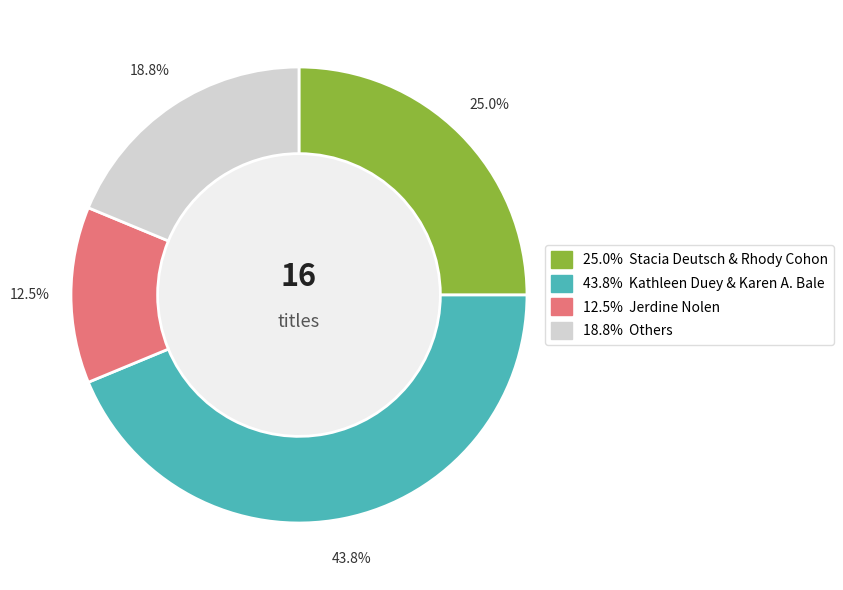

How many segments does this pie chart have?

4